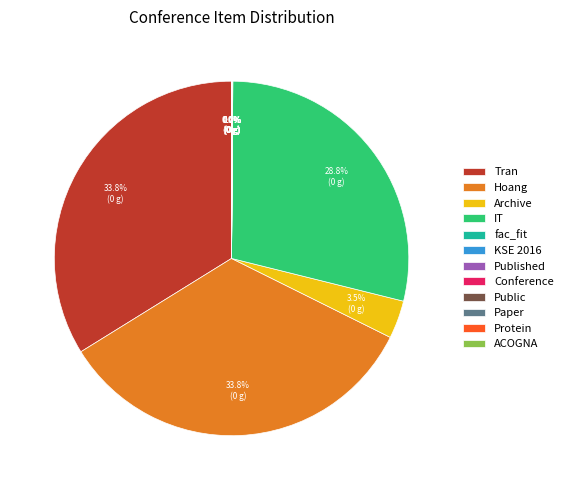

What is the total percentage of Hoang and Archive?

37.3%